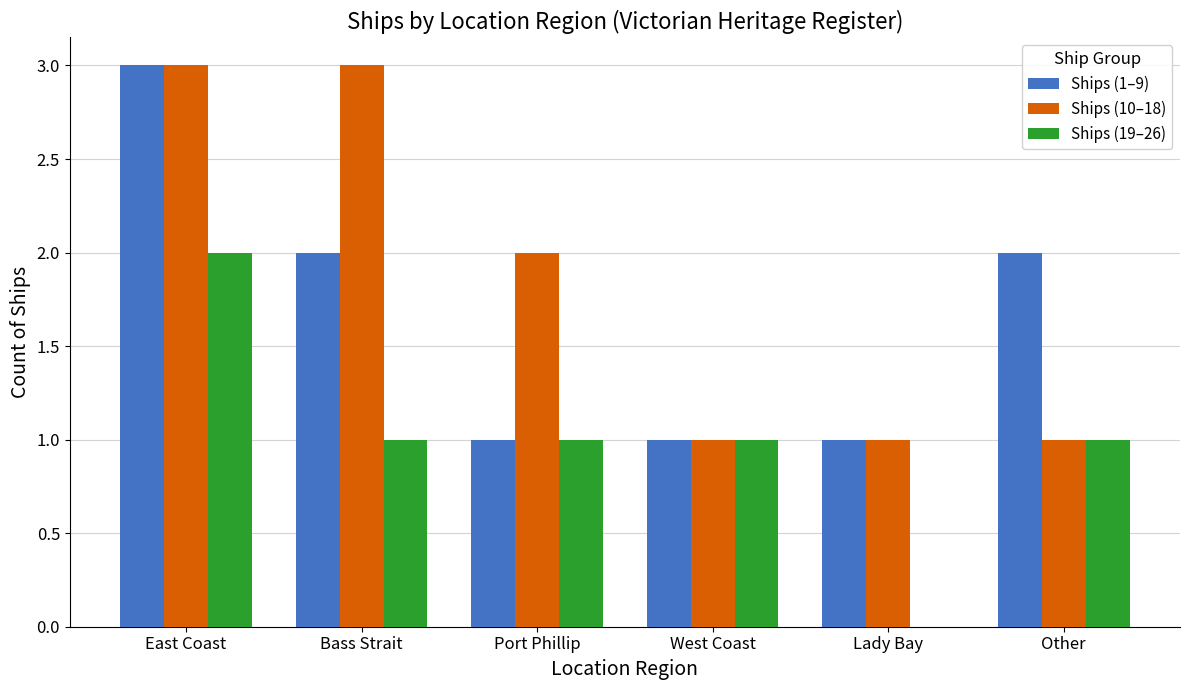

Reading left to right, transcribe all the data shown in this chart.

Ships (1–9): East Coast=3	Bass Strait=2	Port Phillip=1	West Coast=1	Lady Bay=1	Other=2
Ships (10–18): East Coast=3	Bass Strait=3	Port Phillip=2	West Coast=1	Lady Bay=1	Other=1
Ships (19–26): East Coast=2	Bass Strait=1	Port Phillip=1	West Coast=1	Lady Bay=0	Other=1